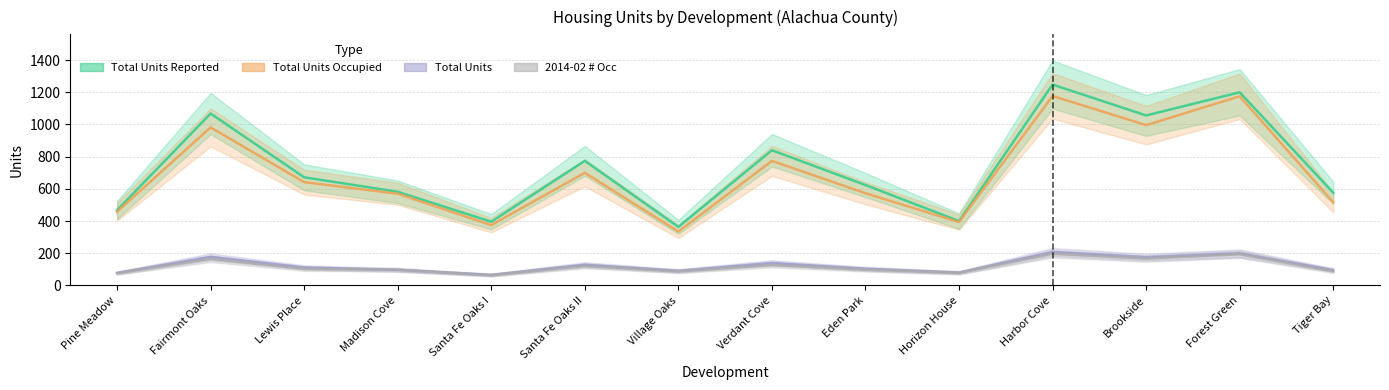

Reading left to right, extract all data points from this chart.

Total Units: 78	178	112	97	66	129	91	140	104	80	208	176	200	96
Total Units Reported: 468	1068	672	582	396	774	364	840	624	400	1248	1056	1200	576
Total Units Occupied: 458	982	642	570	375	700	335	774	573	394	1177	996	1175	517
2014-02 # Occ: 76	165	103	97	63	121	87	127	98	78	197	167	194	88